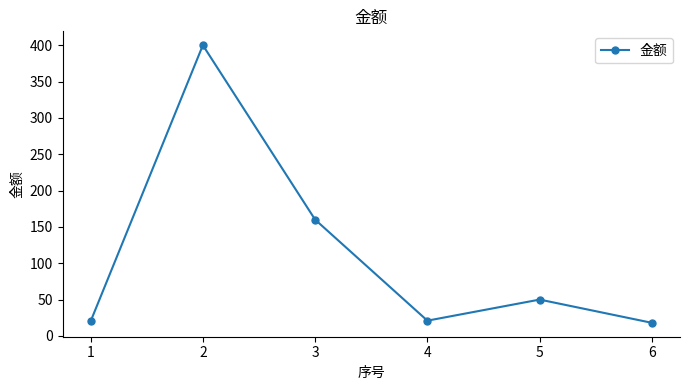

What is the average value?

112